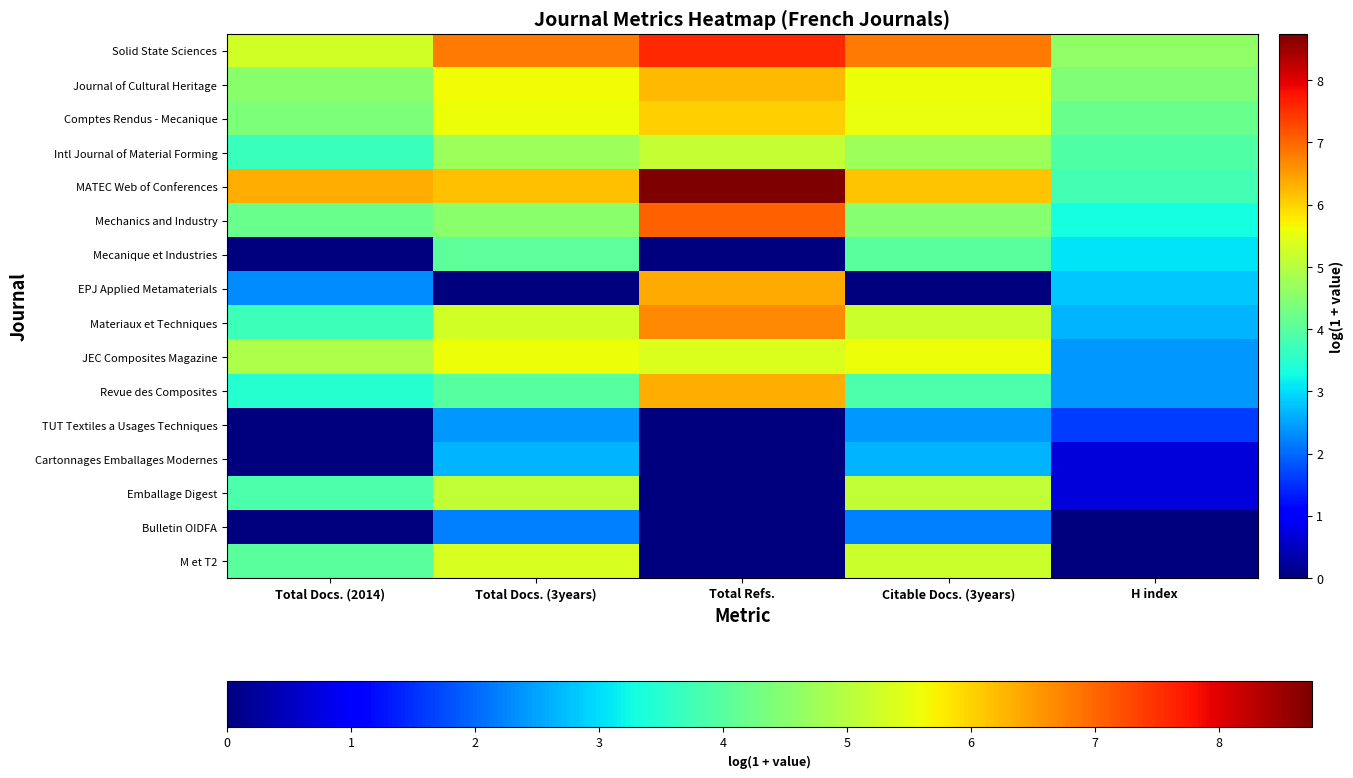

At which label is JEC Composites Magazine closest to 3?

H index